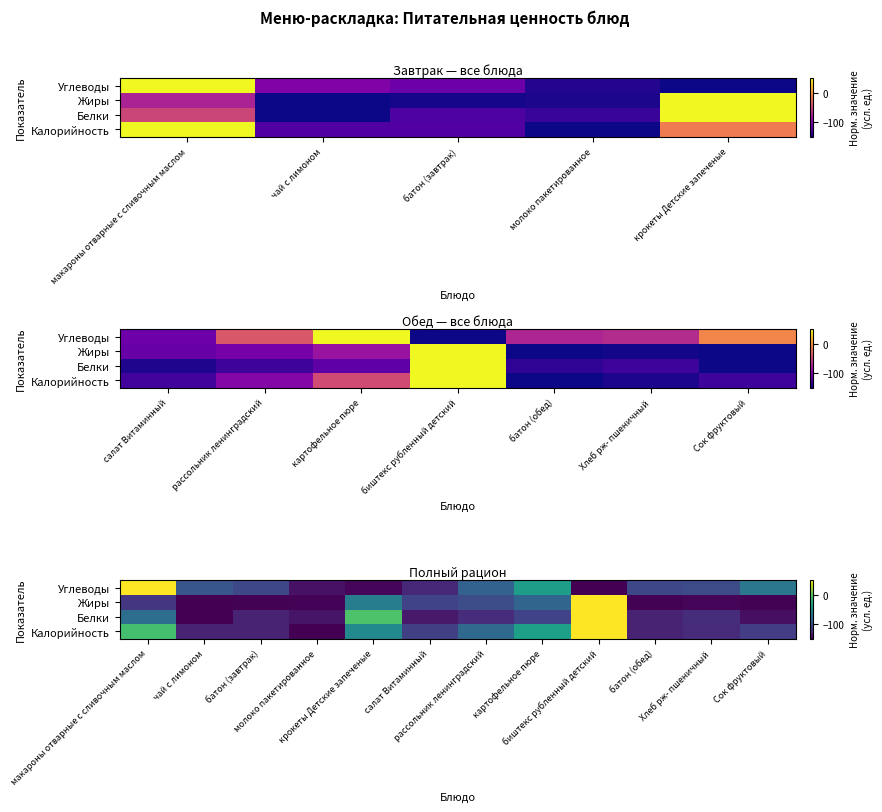

How many values in the Белки series exceed -124?

5